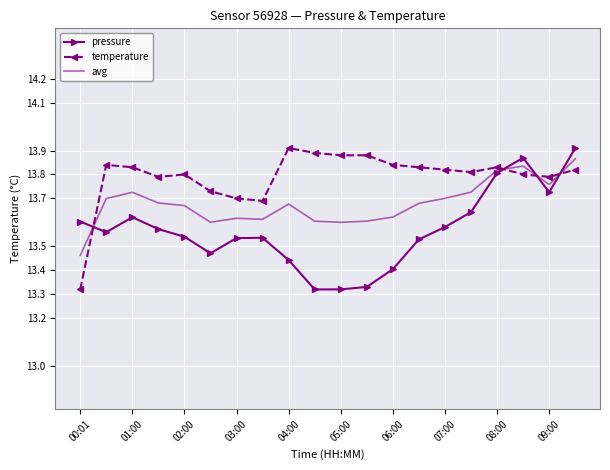

How many series are shown in this chart?

3